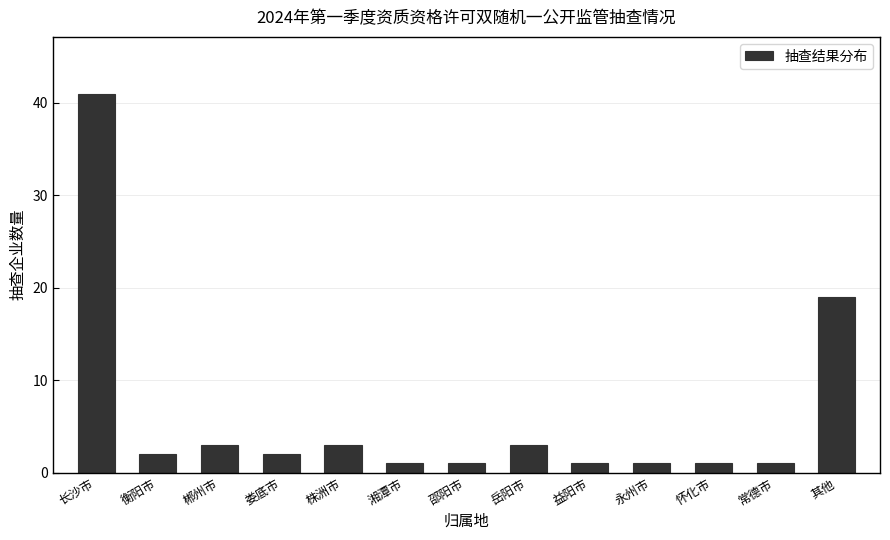

Reading left to right, list all the values displayed in this chart.

41	2	3	2	3	1	1	3	1	1	1	1	19